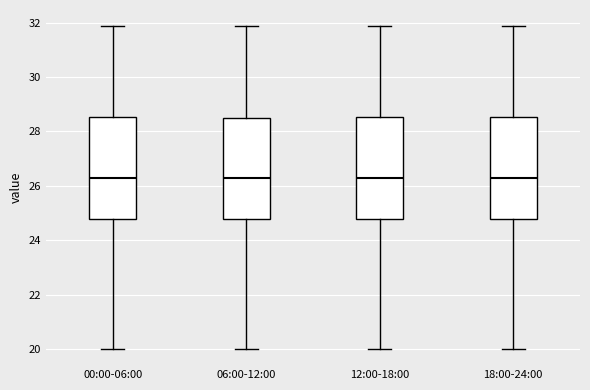

Reading left to right, transcribe this box plot: for each box, give where its median line is, the range the box spans, and where its two whiskers end, as read against the y-axis. The values are not printed on the chart, so give them approximately, as read against the axis.

00:00-06:00: median 26.2, box 24.8 to 28.6, whiskers 20.0 to 31.8
06:00-12:00: median 26.2, box 24.8 to 28.6, whiskers 20.0 to 31.8
12:00-18:00: median 26.2, box 24.8 to 28.6, whiskers 20.0 to 31.8
18:00-24:00: median 26.2, box 24.8 to 28.6, whiskers 20.0 to 31.8